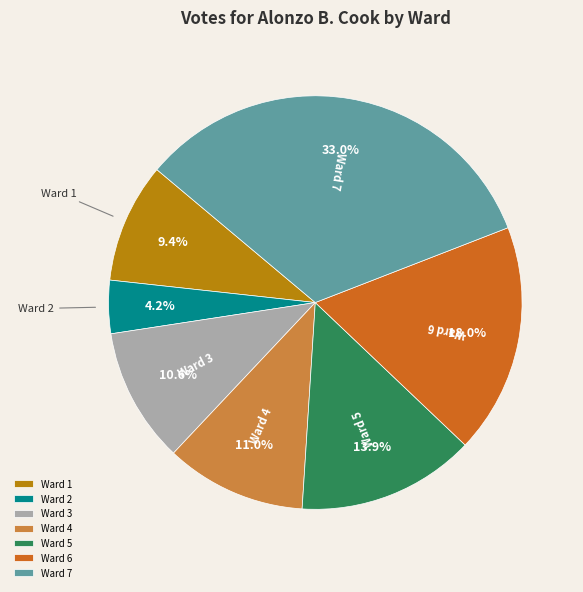

To the nearest percent, what is the difference between the largest and smallest slice percentages?

29%